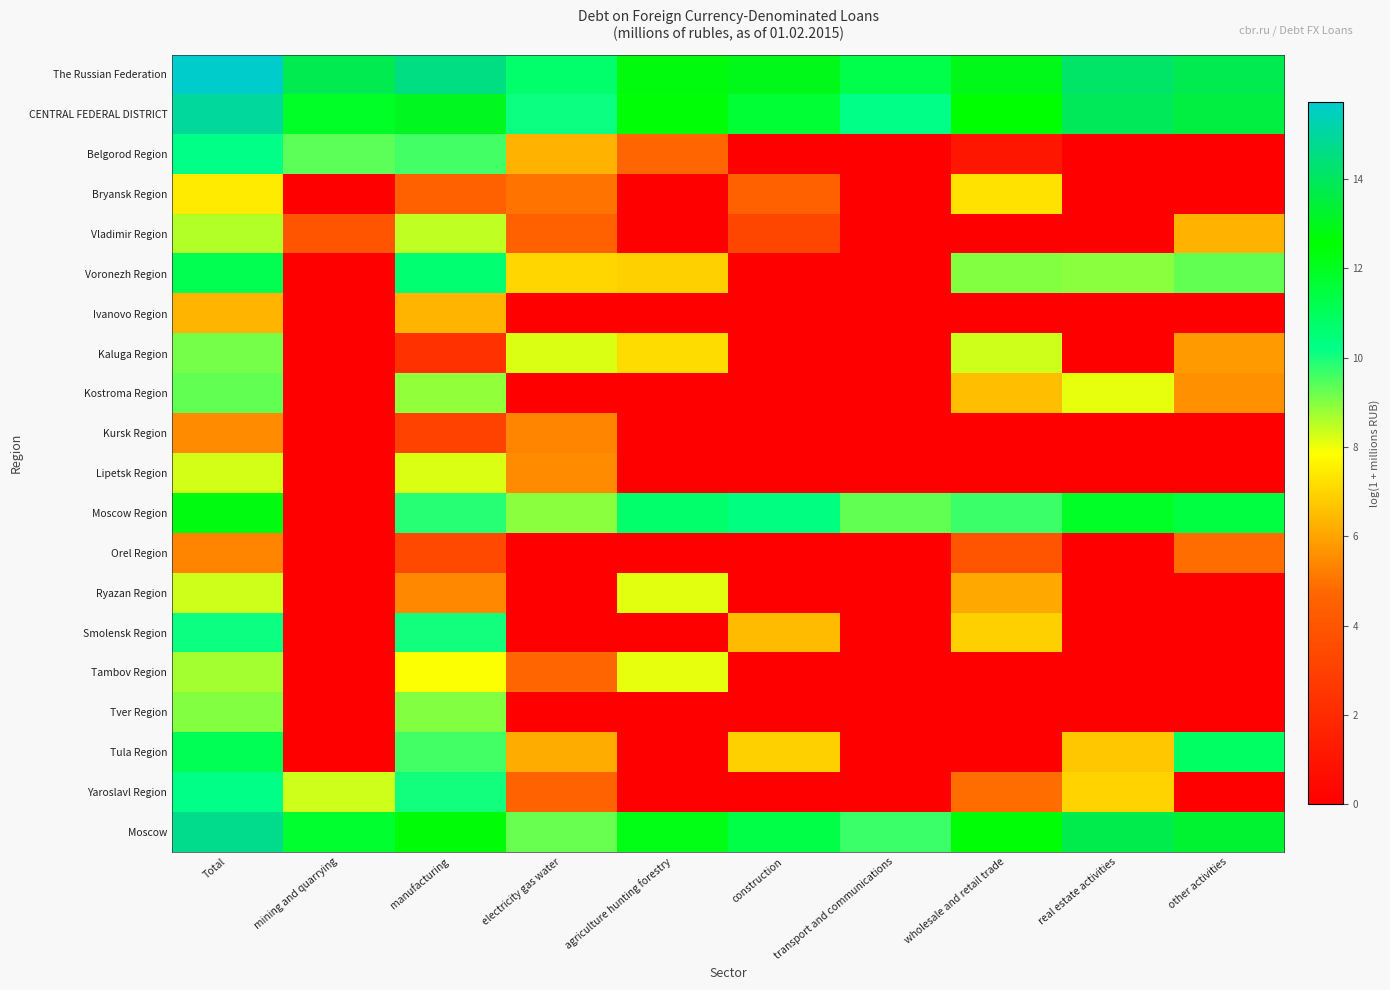

List the series in order of their peak value, highest first.

The Russian Federation, CENTRAL FEDERAL DISTRICT, Moscow, Moscow Region, Voronezh Region, Tula Region, Yaroslavl Region, Belgorod Region, Smolensk Region, Kostroma Region, Kaluga Region, Tver Region, Tambov Region, Vladimir Region, Ryazan Region, Lipetsk Region, Bryansk Region, Ivanovo Region, Kursk Region, Orel Region